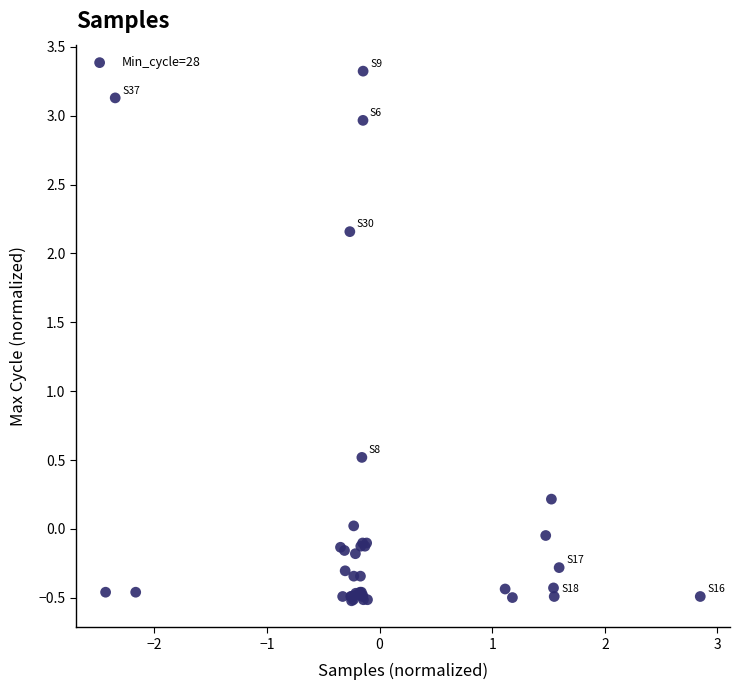

What Y value in the scatter plot is closest to 1?

0.5